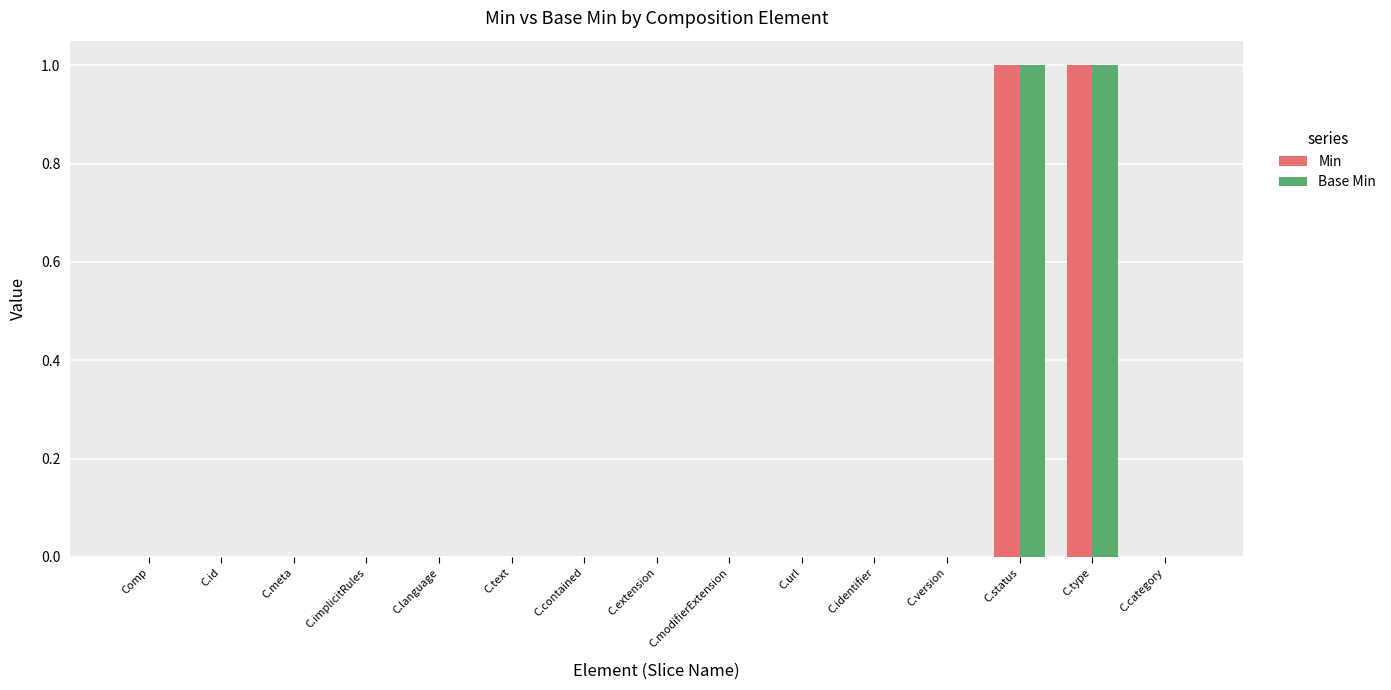

Is the value of Base Min at C.status greater than the value of Min at C.implicitRules?

Yes